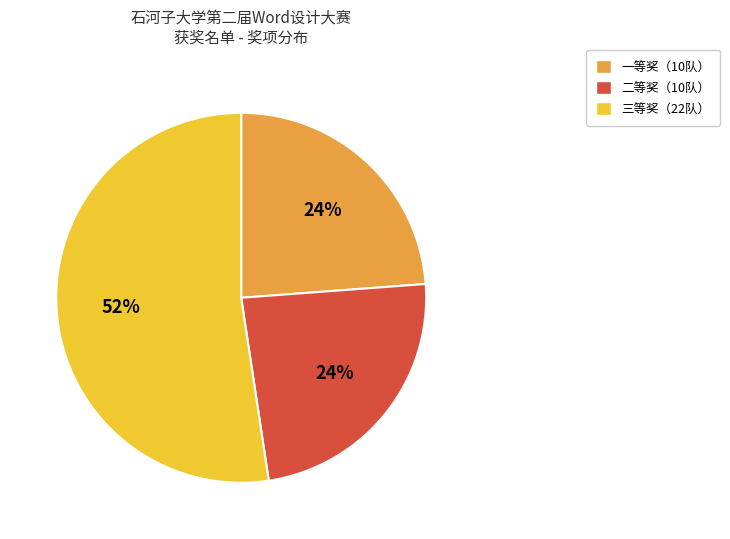

How many segments does this pie chart have?

3